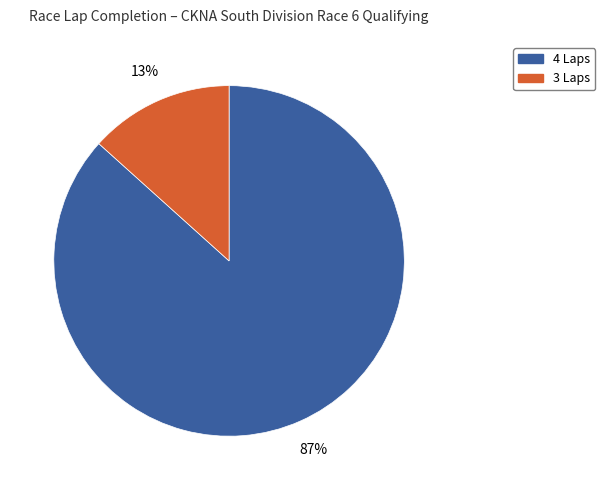

Is 3 Laps the majority of the pie?

No